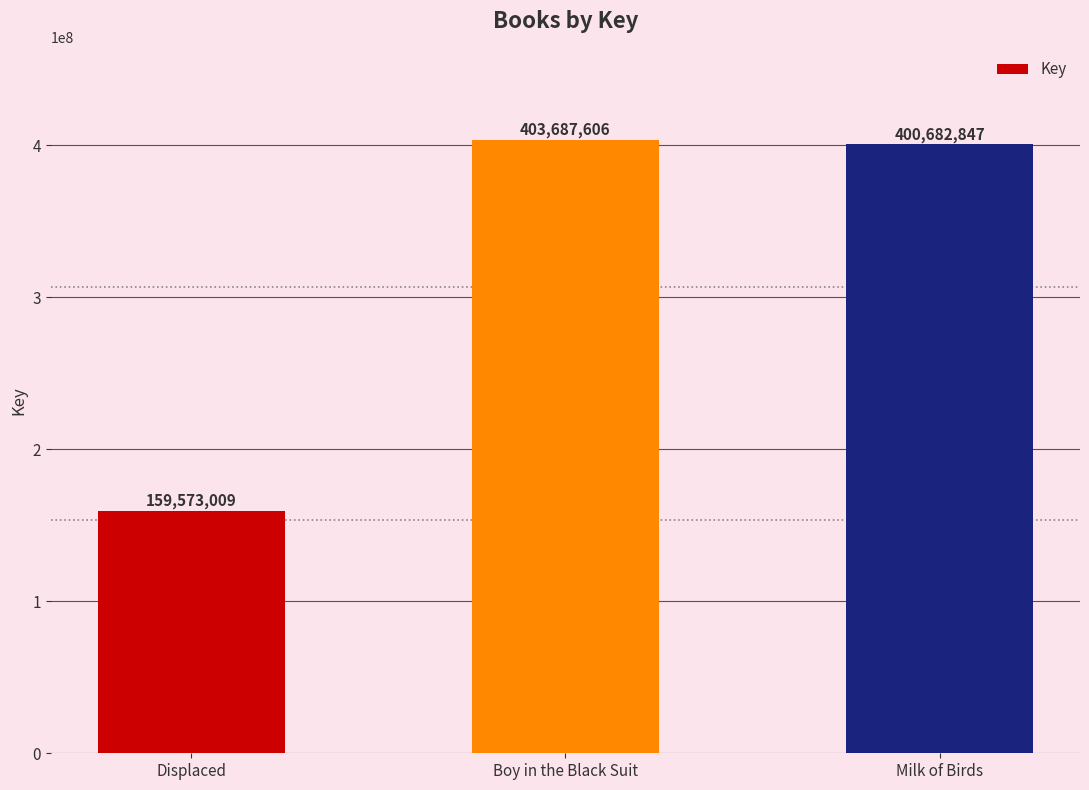

At which category does the chart reach its peak across all series?

Boy in the Black Suit